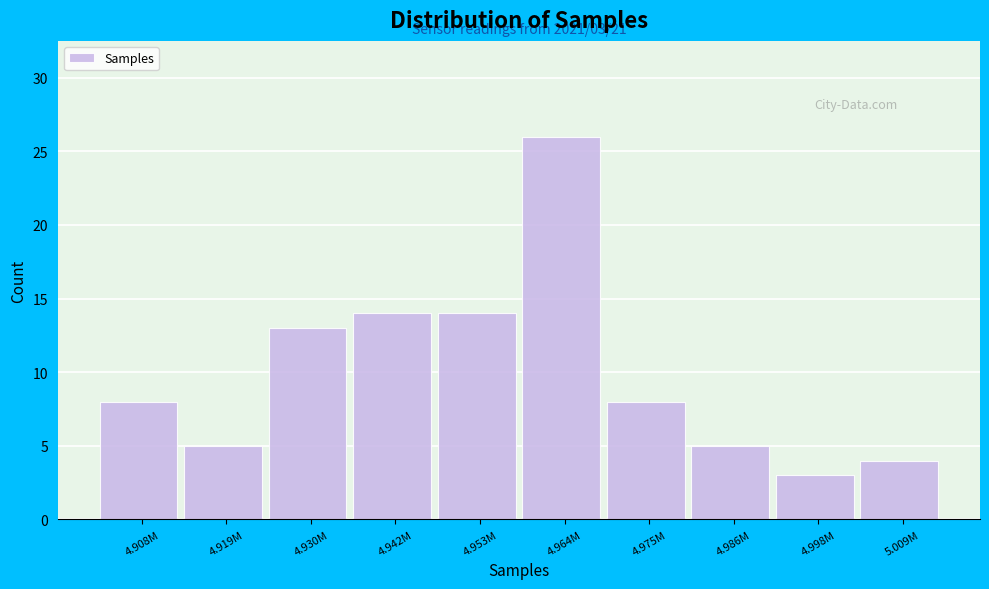

Reading right to left, what are all the values shown in this chart?

4	3	5	8	26	14	14	13	5	8